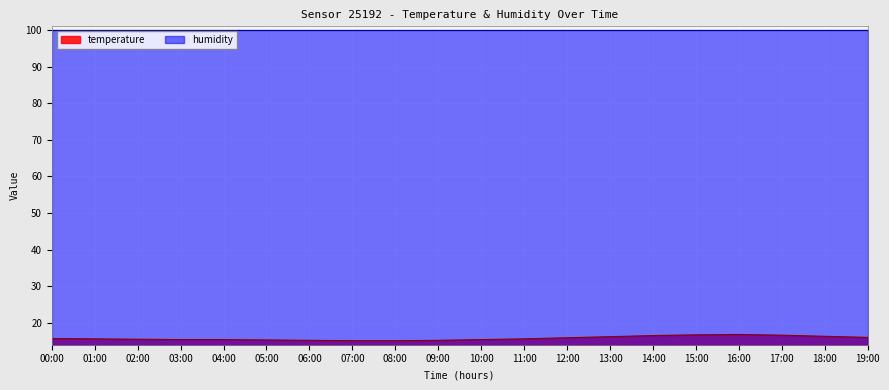

How many data points does each series have?

20